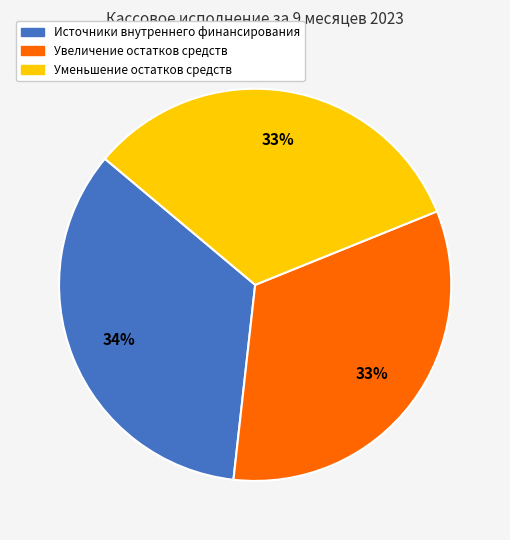

Do Уменьшение остатков средств and Источники внутреннего финансирования together represent more than half of the pie?

Yes